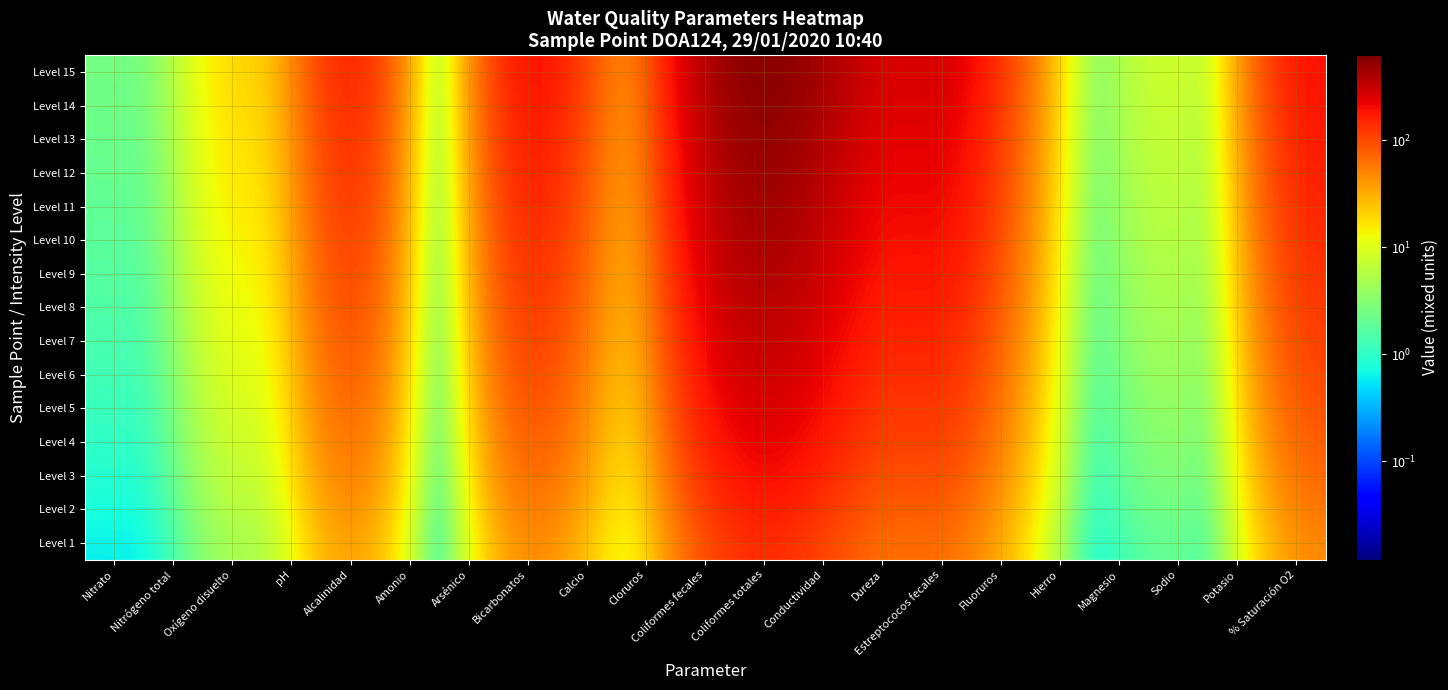

Reading right to left, list all the values displayed in this chart.

Level 1: % Saturación O2=49.9	Potasio=0.3	Sodio=2.5	Magnesio=1.3	Hierro=0.1	Fluoruros=27.8	Estreptococos fecales=75.0	Dureza=58.5	Conductividad=103.0	Coliformes totales=155.0	Coliformes fecales=100.0	Cloruros=2.8	Calcio=21.4	Bicarbonatos=60.5	Arsénico=0.1	Amonio=0.0	Alcalinidad=50.0	pH=4.1	Oxígeno disuelto=5.8	Nitrógeno total=0.6	Nitrato=0.6
Level 2: % Saturación O2=60.6	Potasio=0.4	Sodio=3.0	Magnesio=1.6	Hierro=0.1	Fluoruros=33.8	Estreptococos fecales=91.1	Dureza=71.0	Conductividad=125.1	Coliformes totales=188.2	Coliformes fecales=121.4	Cloruros=3.4	Calcio=26.0	Bicarbonatos=73.5	Arsénico=0.1	Amonio=0.0	Alcalinidad=60.7	pH=5.0	Oxígeno disuelto=7.0	Nitrógeno total=0.8	Nitrato=0.7
Level 3: % Saturación O2=71.3	Potasio=0.5	Sodio=3.5	Magnesio=1.8	Hierro=0.1	Fluoruros=39.7	Estreptococos fecales=107.1	Dureza=83.6	Conductividad=147.1	Coliformes totales=221.4	Coliformes fecales=142.9	Cloruros=4.0	Calcio=30.6	Bicarbonatos=86.4	Arsénico=0.2	Amonio=0.0	Alcalinidad=71.4	pH=5.9	Oxígeno disuelto=8.2	Nitrógeno total=0.9	Nitrato=0.9
Level 4: % Saturación O2=82.0	Potasio=0.6	Sodio=4.0	Magnesio=2.1	Hierro=0.1	Fluoruros=45.7	Estreptococos fecales=123.2	Dureza=96.1	Conductividad=169.2	Coliformes totales=254.6	Coliformes fecales=164.3	Cloruros=4.6	Calcio=35.2	Bicarbonatos=99.4	Arsénico=0.2	Amonio=0.0	Alcalinidad=82.1	pH=6.7	Oxígeno disuelto=9.4	Nitrógeno total=1.0	Nitrato=1.0
Level 5: % Saturación O2=92.7	Potasio=0.6	Sodio=4.6	Magnesio=2.4	Hierro=0.1	Fluoruros=51.6	Estreptococos fecales=139.3	Dureza=108.6	Conductividad=191.3	Coliformes totales=287.9	Coliformes fecales=185.7	Cloruros=5.2	Calcio=39.7	Bicarbonatos=112.4	Arsénico=0.2	Amonio=0.0	Alcalinidad=92.9	pH=7.6	Oxígeno disuelto=10.7	Nitrógeno total=1.2	Nitrato=1.1
Level 6: % Saturación O2=103.4	Potasio=0.7	Sodio=5.1	Magnesio=2.7	Hierro=0.2	Fluoruros=57.6	Estreptococos fecales=155.4	Dureza=121.2	Conductividad=213.4	Coliformes totales=321.1	Coliformes fecales=207.1	Cloruros=5.8	Calcio=44.3	Bicarbonatos=125.3	Arsénico=0.2	Amonio=0.0	Alcalinidad=103.6	pH=8.5	Oxígeno disuelto=11.9	Nitrógeno total=1.3	Nitrato=1.3
Level 7: % Saturación O2=114.1	Potasio=0.8	Sodio=5.6	Magnesio=2.9	Hierro=0.2	Fluoruros=63.5	Estreptococos fecales=171.4	Dureza=133.7	Conductividad=235.4	Coliformes totales=354.3	Coliformes fecales=228.6	Cloruros=6.4	Calcio=48.9	Bicarbonatos=138.3	Arsénico=0.3	Amonio=0.0	Alcalinidad=114.3	pH=9.4	Oxígeno disuelto=13.1	Nitrógeno total=1.4	Nitrato=1.4
Level 8: % Saturación O2=124.8	Potasio=0.9	Sodio=6.2	Magnesio=3.2	Hierro=0.2	Fluoruros=69.5	Estreptococos fecales=187.5	Dureza=146.2	Conductividad=257.5	Coliformes totales=387.5	Coliformes fecales=250.0	Cloruros=6.9	Calcio=53.5	Bicarbonatos=151.2	Arsénico=0.3	Amonio=0.0	Alcalinidad=125.0	pH=10.2	Oxígeno disuelto=14.4	Nitrógeno total=1.6	Nitrato=1.5
Level 9: % Saturación O2=135.4	Potasio=0.9	Sodio=6.7	Magnesio=3.5	Hierro=0.2	Fluoruros=75.5	Estreptococos fecales=203.6	Dureza=158.8	Conductividad=279.6	Coliformes totales=420.7	Coliformes fecales=271.4	Cloruros=7.5	Calcio=58.1	Bicarbonatos=164.2	Arsénico=0.3	Amonio=0.0	Alcalinidad=135.7	pH=11.1	Oxígeno disuelto=15.6	Nitrógeno total=1.7	Nitrato=1.7
Level 10: % Saturación O2=146.1	Potasio=1.0	Sodio=7.2	Magnesio=3.7	Hierro=0.2	Fluoruros=81.4	Estreptococos fecales=219.6	Dureza=171.3	Conductividad=301.6	Coliformes totales=453.9	Coliformes fecales=292.9	Cloruros=8.1	Calcio=62.7	Bicarbonatos=177.2	Arsénico=0.3	Amonio=0.0	Alcalinidad=146.4	pH=12.0	Oxígeno disuelto=16.8	Nitrógeno total=1.8	Nitrato=1.8
Level 11: % Saturación O2=156.8	Potasio=1.1	Sodio=7.7	Magnesio=4.0	Hierro=0.2	Fluoruros=87.4	Estreptococos fecales=235.7	Dureza=183.9	Conductividad=323.7	Coliformes totales=487.1	Coliformes fecales=314.3	Cloruros=8.7	Calcio=67.3	Bicarbonatos=190.1	Arsénico=0.3	Amonio=0.0	Alcalinidad=157.1	pH=12.9	Oxígeno disuelto=18.1	Nitrógeno total=2.0	Nitrato=1.9
Level 12: % Saturación O2=167.5	Potasio=1.1	Sodio=8.3	Magnesio=4.3	Hierro=0.2	Fluoruros=93.3	Estreptococos fecales=251.8	Dureza=196.4	Conductividad=345.8	Coliformes totales=520.4	Coliformes fecales=335.7	Cloruros=9.3	Calcio=71.8	Bicarbonatos=203.1	Arsénico=0.4	Amonio=0.0	Alcalinidad=167.9	pH=13.8	Oxígeno disuelto=19.3	Nitrógeno total=2.1	Nitrato=2.0
Level 13: % Saturación O2=178.2	Potasio=1.2	Sodio=8.8	Magnesio=4.6	Hierro=0.3	Fluoruros=99.3	Estreptococos fecales=267.9	Dureza=208.9	Conductividad=367.9	Coliformes totales=553.6	Coliformes fecales=357.1	Cloruros=9.9	Calcio=76.4	Bicarbonatos=216.1	Arsénico=0.4	Amonio=0.0	Alcalinidad=178.6	pH=14.6	Oxígeno disuelto=20.5	Nitrógeno total=2.2	Nitrato=2.2
Level 14: % Saturación O2=188.9	Potasio=1.3	Sodio=9.3	Magnesio=4.8	Hierro=0.3	Fluoruros=105.2	Estreptococos fecales=283.9	Dureza=221.5	Conductividad=389.9	Coliformes totales=586.8	Coliformes fecales=378.6	Cloruros=10.5	Calcio=81.0	Bicarbonatos=229.0	Arsénico=0.4	Amonio=0.0	Alcalinidad=189.3	pH=15.5	Oxígeno disuelto=21.8	Nitrógeno total=2.4	Nitrato=2.3
Level 15: % Saturación O2=199.6	Potasio=1.4	Sodio=9.8	Magnesio=5.1	Hierro=0.3	Fluoruros=111.2	Estreptococos fecales=300.0	Dureza=234.0	Conductividad=412.0	Coliformes totales=620.0	Coliformes fecales=400.0	Cloruros=11.1	Calcio=85.6	Bicarbonatos=242.0	Arsénico=0.4	Amonio=0.0	Alcalinidad=200.0	pH=16.4	Oxígeno disuelto=23.0	Nitrógeno total=2.5	Nitrato=2.4